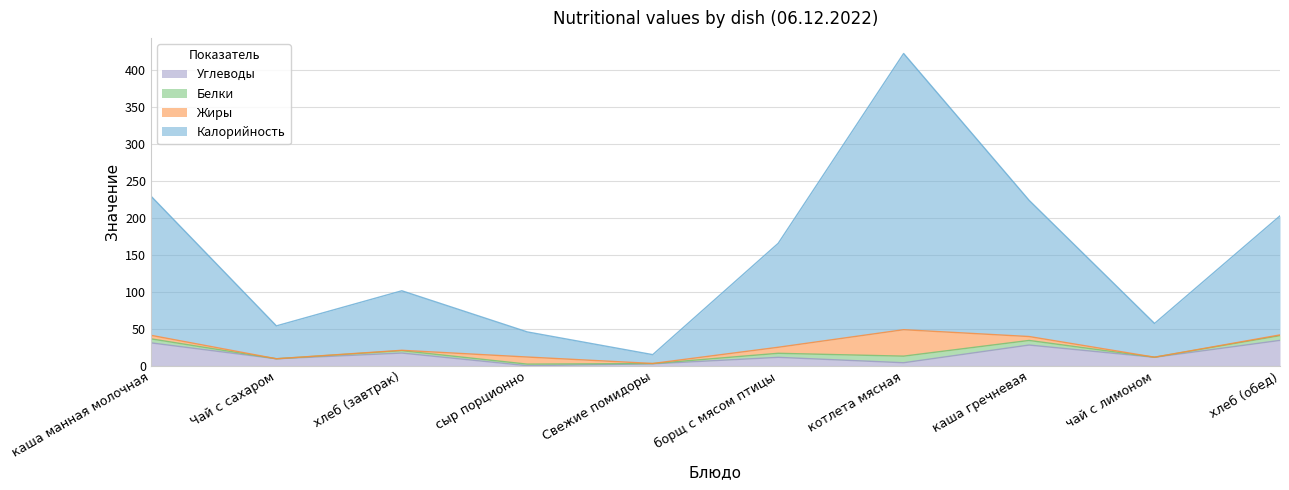

What is the difference between the second highest and second lowest values in the Углеводы series?

28.3